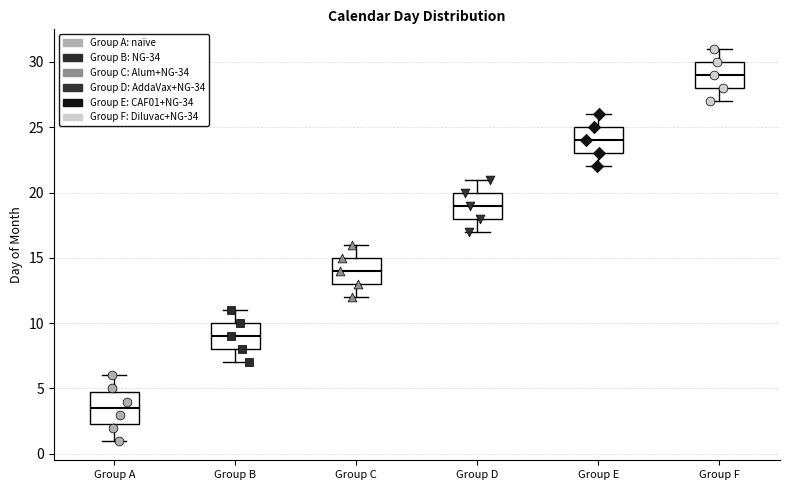

Reading left to right, transcribe this box plot: for each box, give where its median line is, the range the box spans, and where its two whiskers end, as read against the y-axis. The values are not printed on the chart, so give them approximately, as read against the axis.

Group A: median 3.5, box 2.5 to 5.0, whiskers 1.0 to 6.0
Group B: median 9.0, box 8.0 to 10.0, whiskers 7.0 to 11.0
Group C: median 14.0, box 13.0 to 15.0, whiskers 12.0 to 16.0
Group D: median 19.0, box 18.0 to 20.0, whiskers 17.0 to 21.0
Group E: median 24.0, box 23.0 to 25.0, whiskers 22.0 to 26.0
Group F: median 29.0, box 28.0 to 30.0, whiskers 27.0 to 31.0